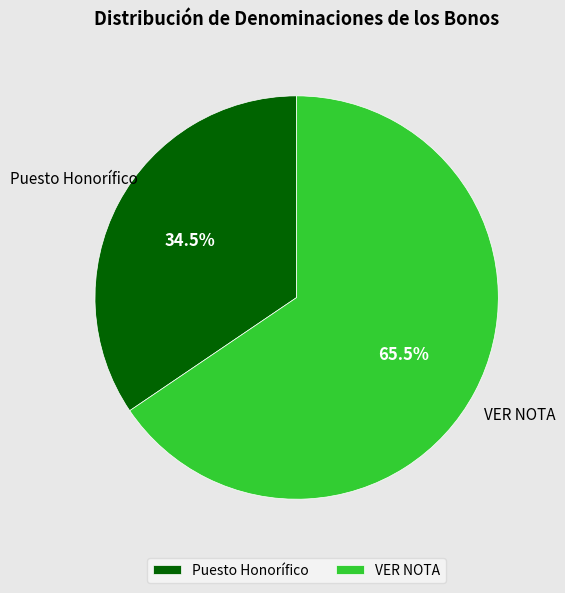

To the nearest percent, what is the difference between the VER NOTA and Puesto Honorífico slice percentages?

31%